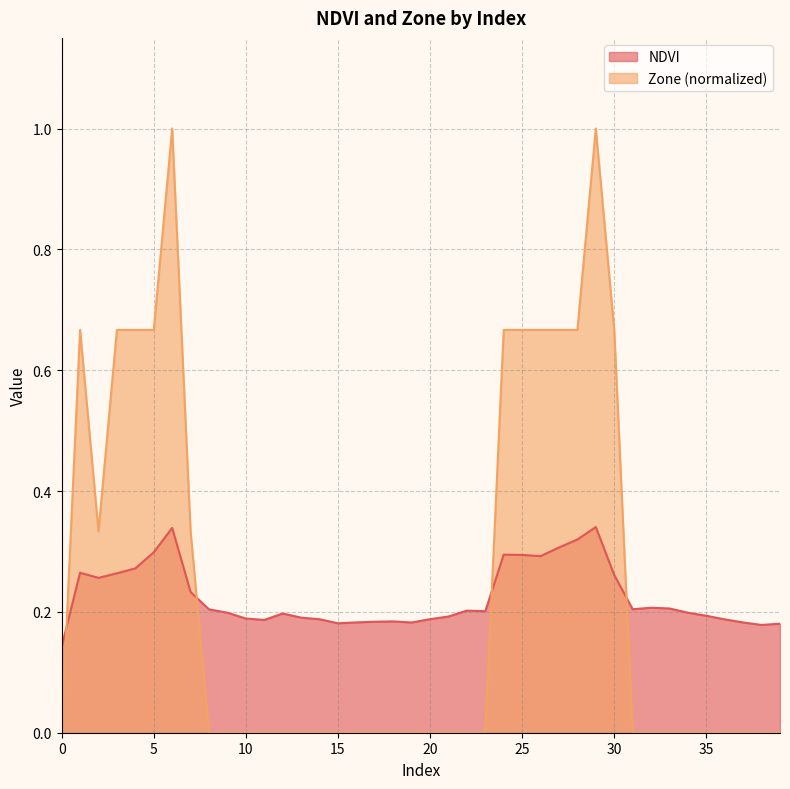

What is the total value across all series at 2?

0.6